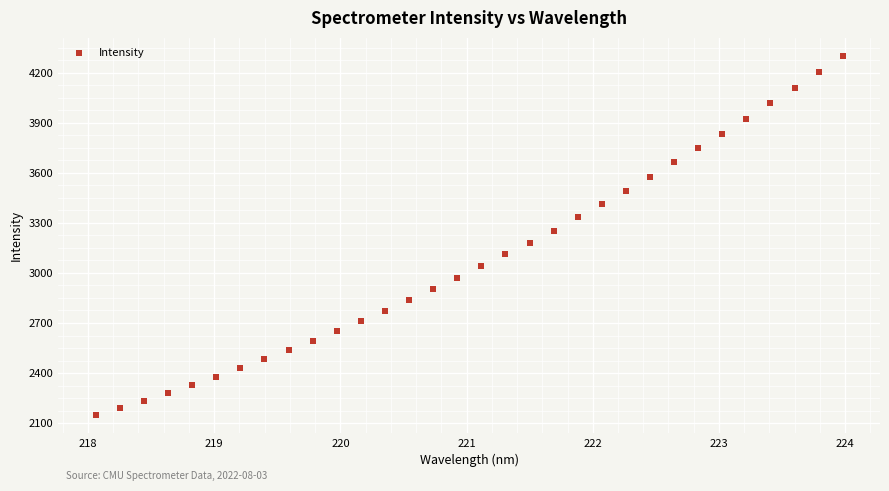

What is the range of Y values (max minus min)?

2158.9